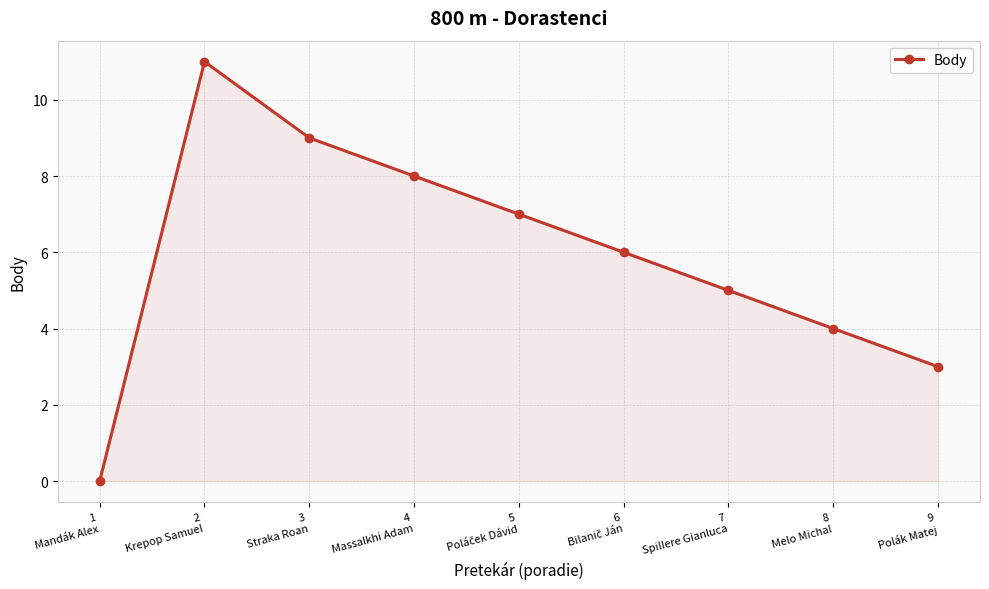

What is the sum of the values at 4
Massalkhi Adam and 7
Spillere Gianluca?

13